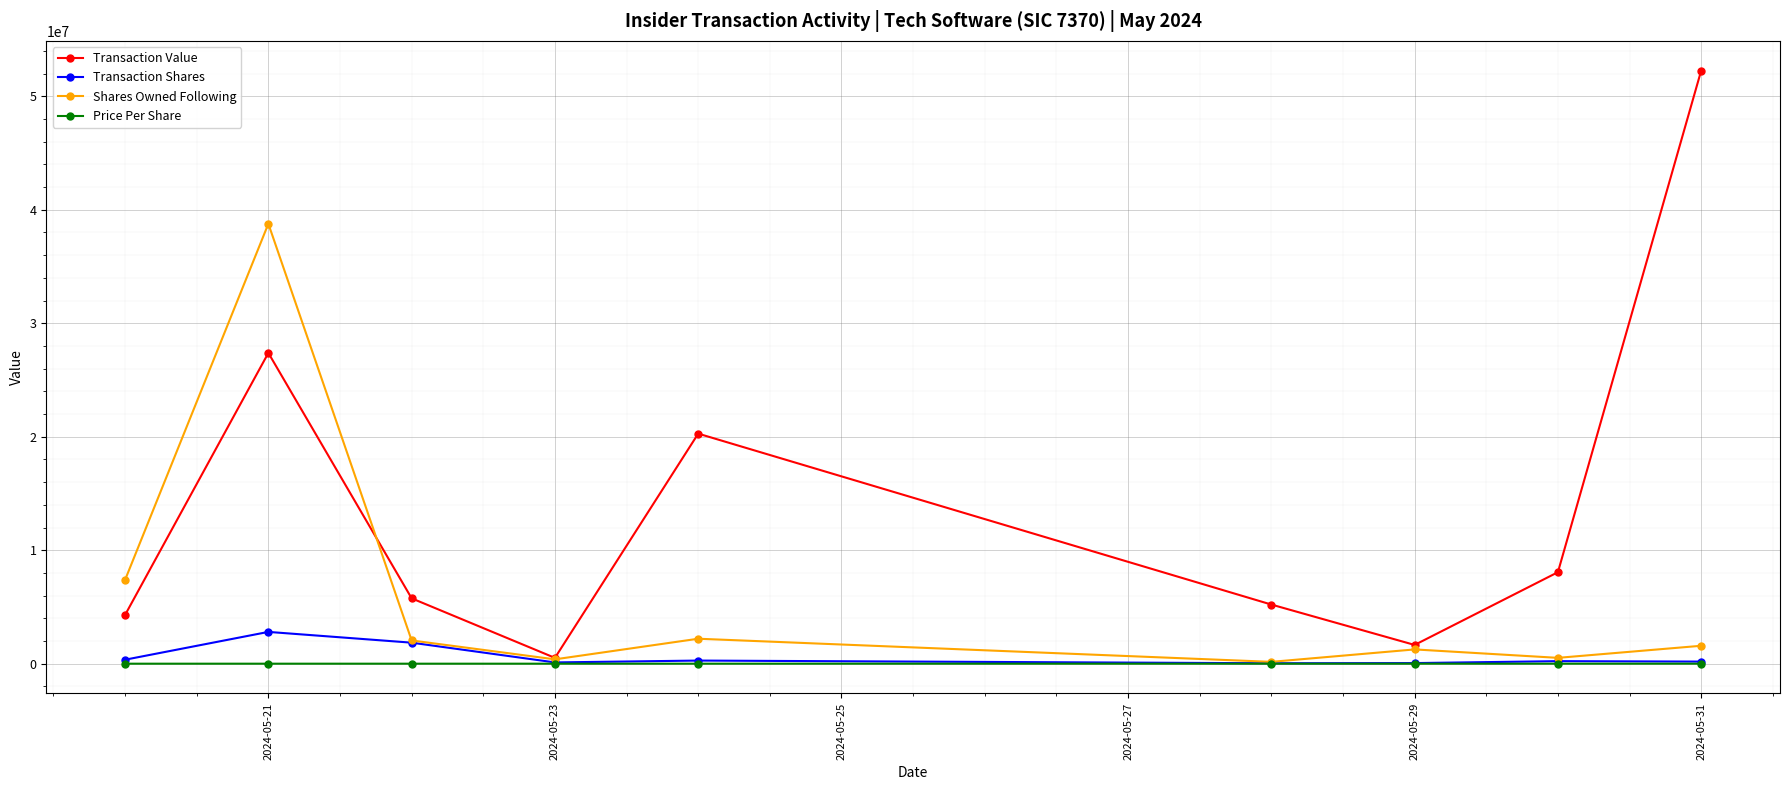

What is the maximum value shown in the chart?

52270775.0